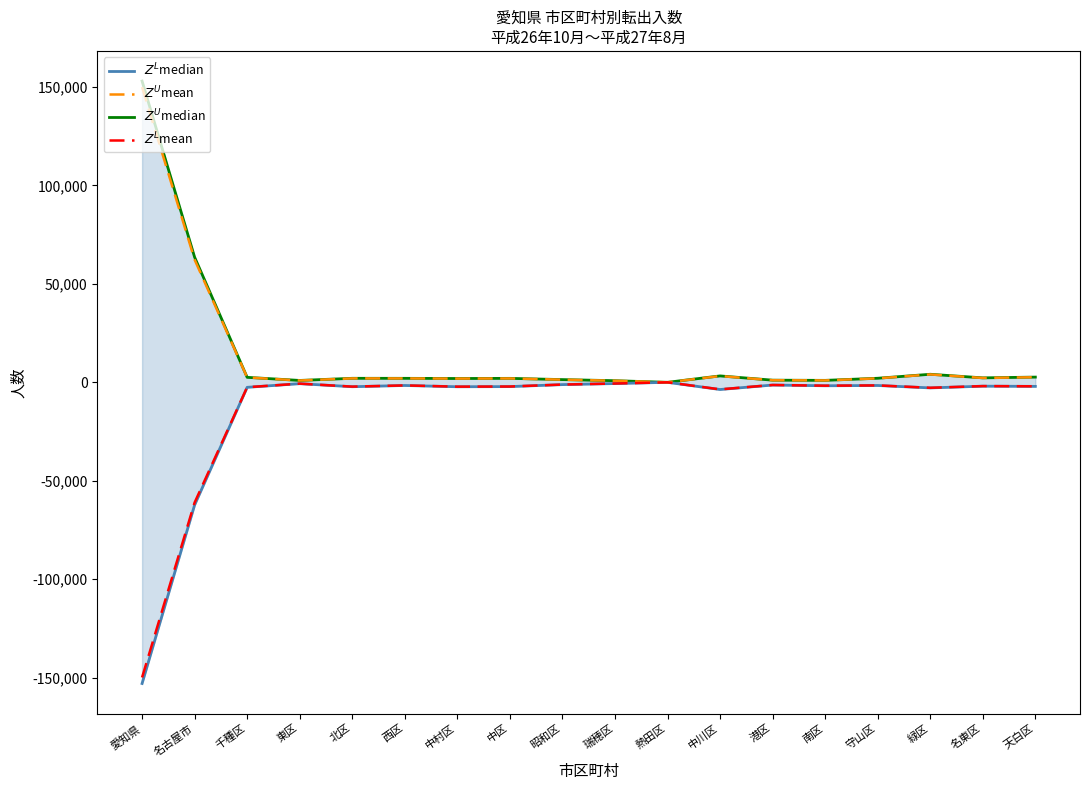

The value of $Z^U$median at 港区 is 1093.3. True or false?

True